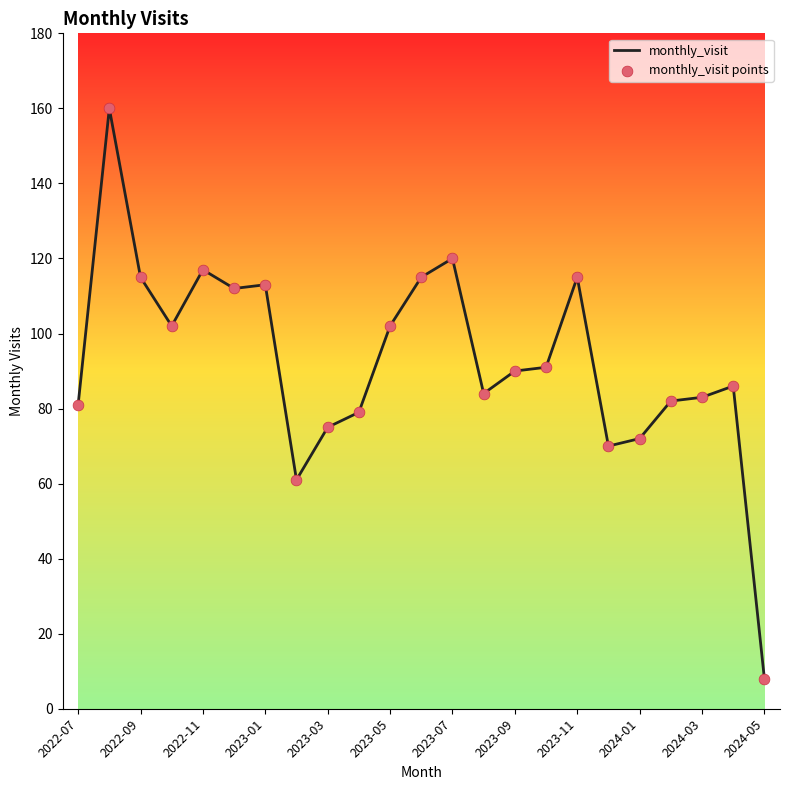

What is the difference between the maximum and minimum values?

152